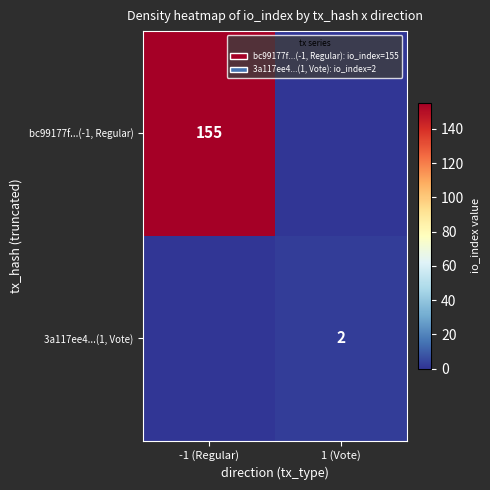

True or false: bc99177f...(-1, Regular) has a value of 155 at -1 (Regular).

True